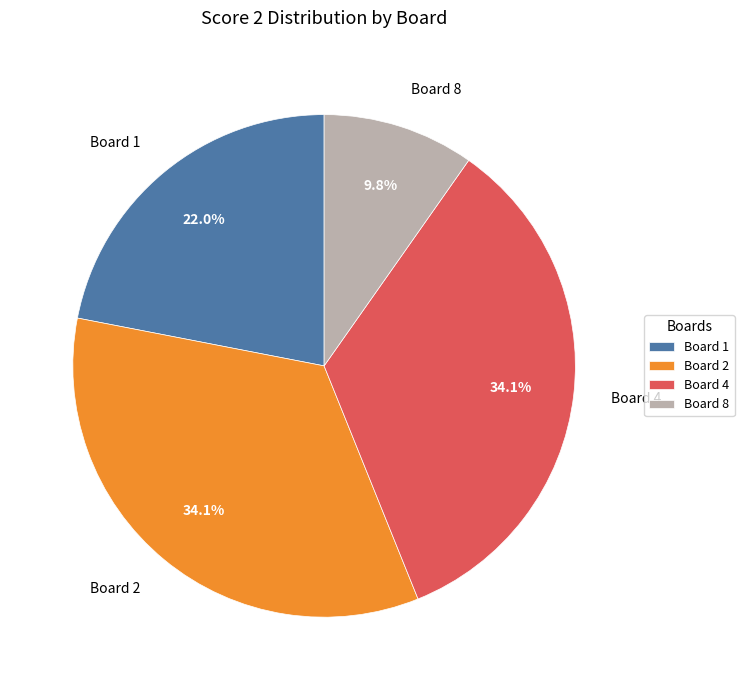

Between Board 1 and Board 2, which is larger?

Board 2